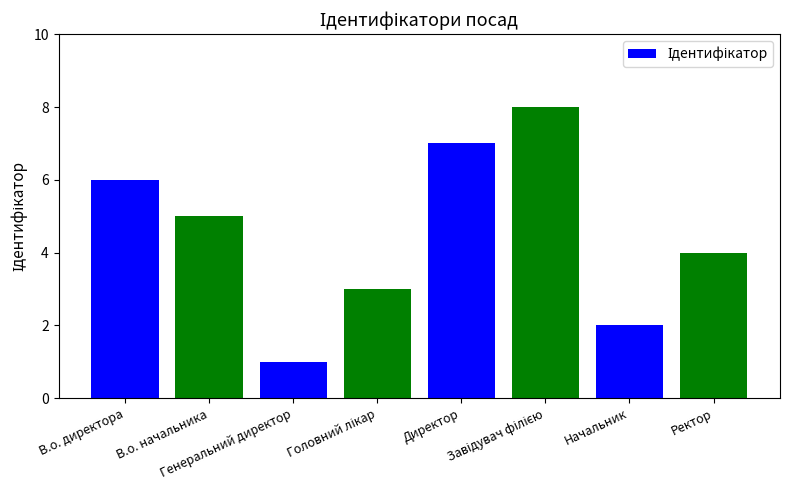

What is the maximum value shown in the chart?

8